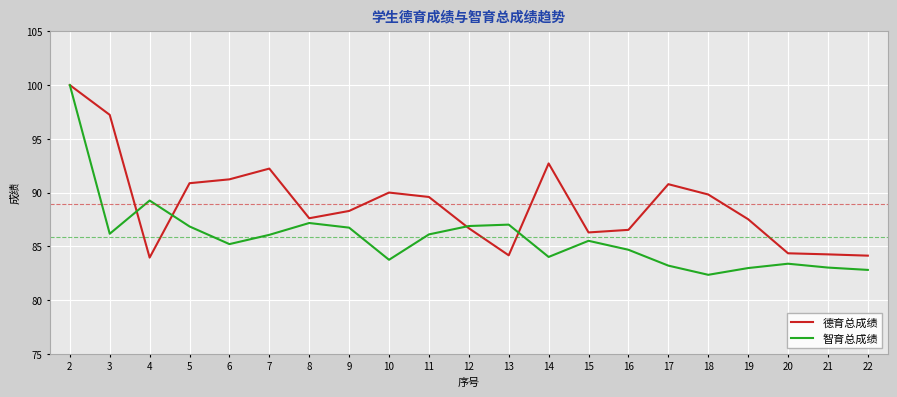

What is the difference between the second highest and second lowest values in the 德育总成绩 series?

13.1